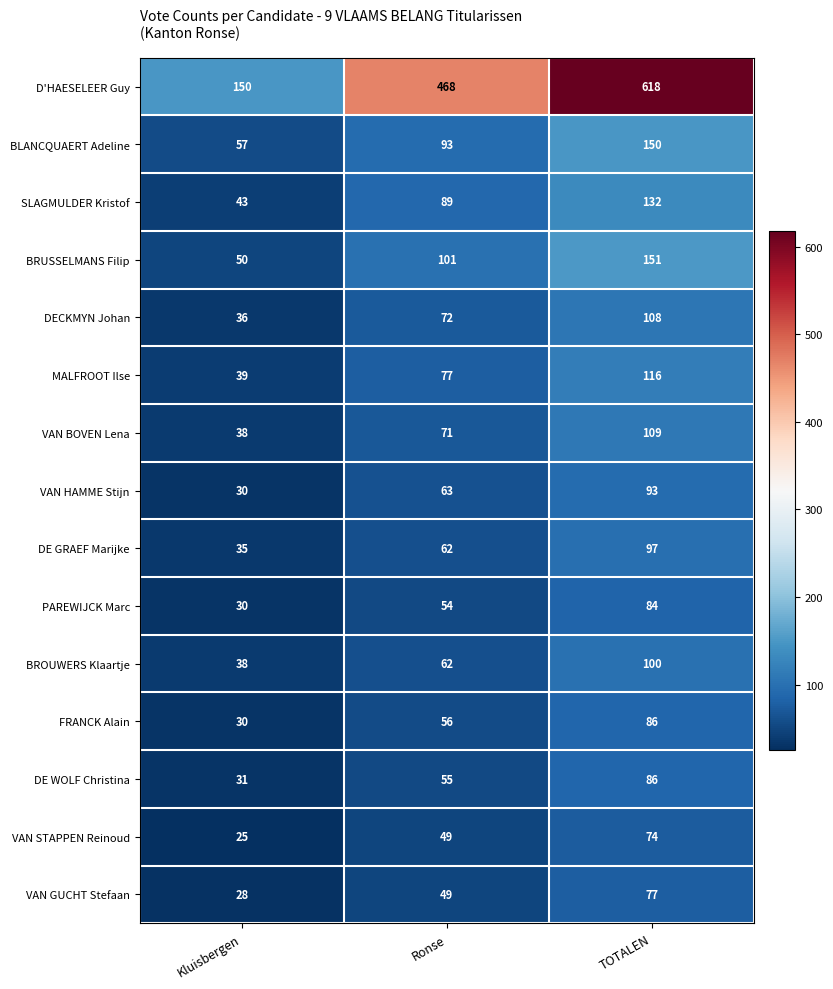

What is the total value across all series at Kluisbergen?

660